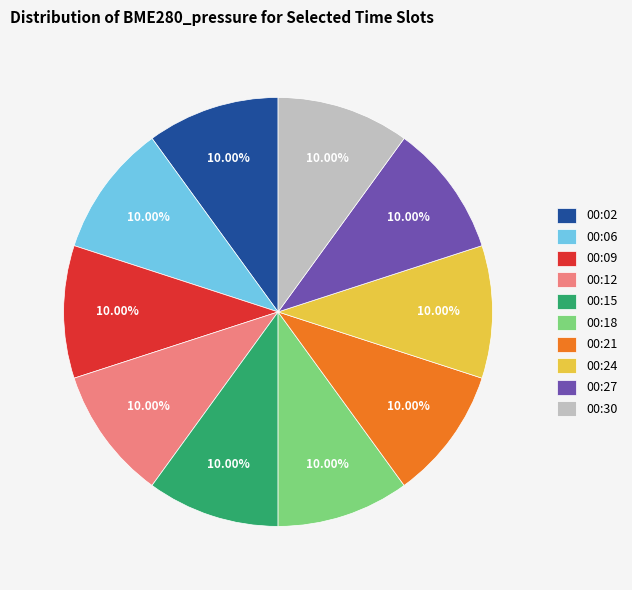

The 00:21 slice represents 10% of the pie. True or false?

True